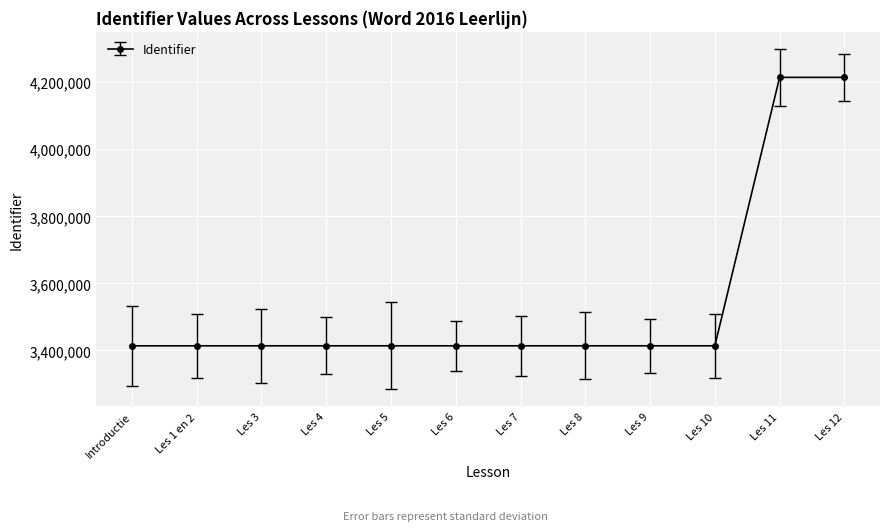

What is the sum of all values?

42565849